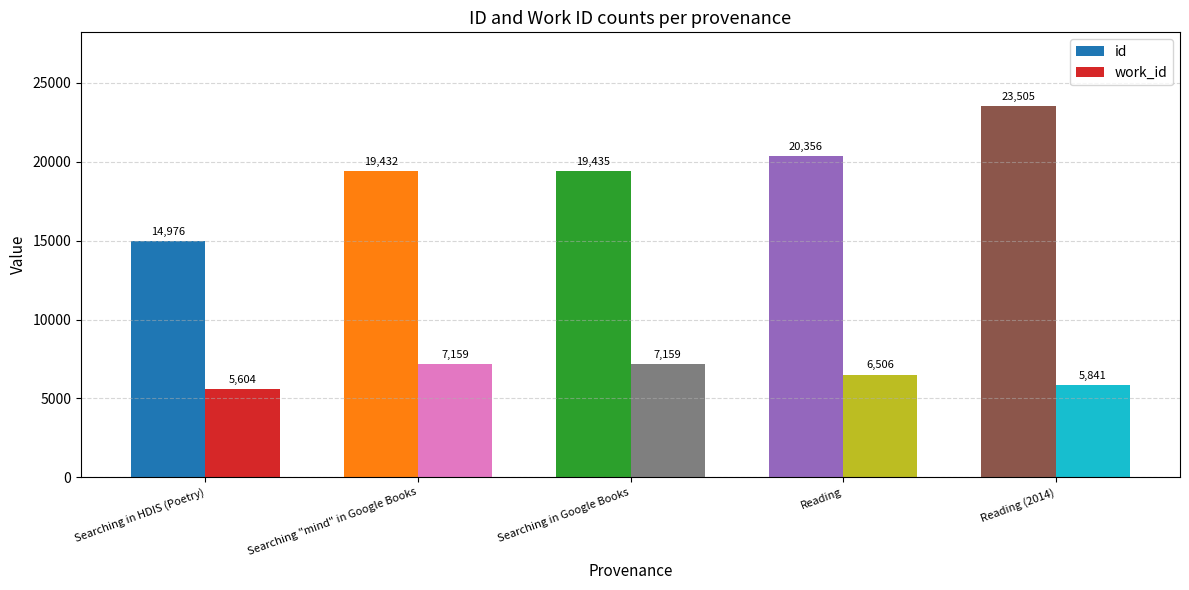

What is the greatest value displayed?

23505